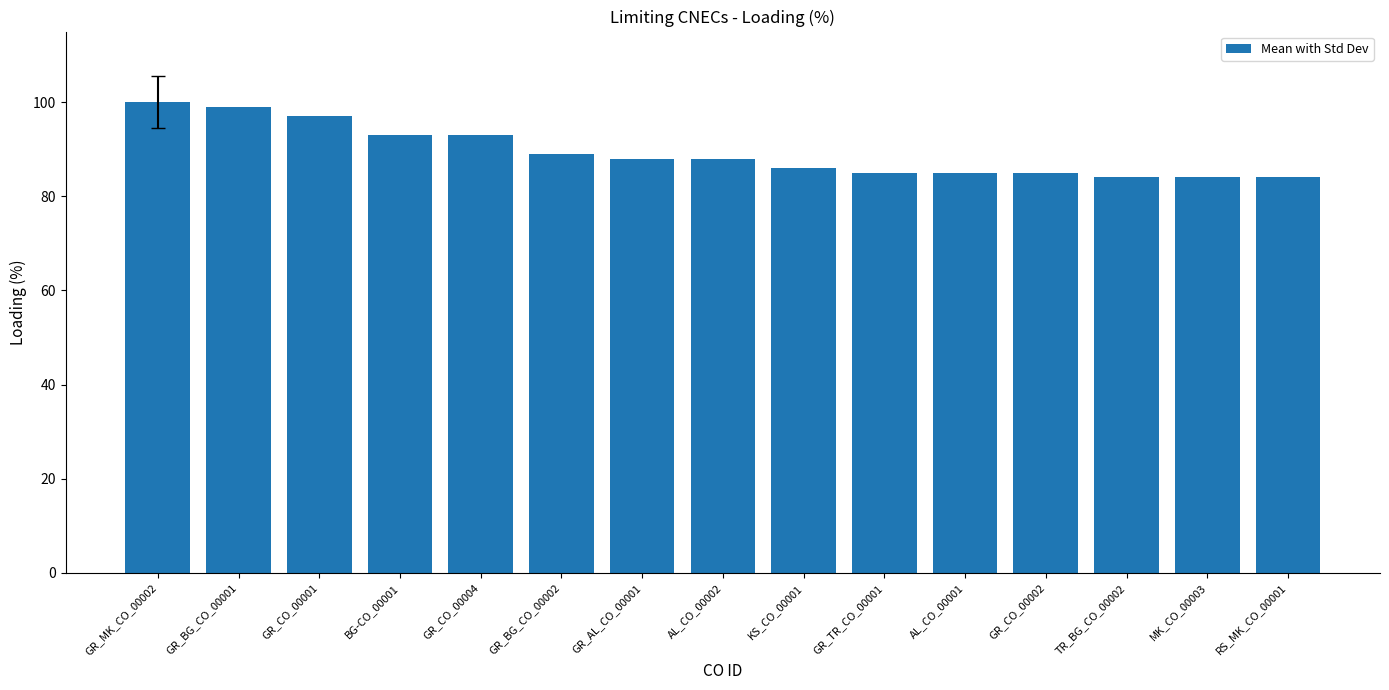

Between AL_CO_00002 and TR_BG_CO_00002, which is larger?

AL_CO_00002